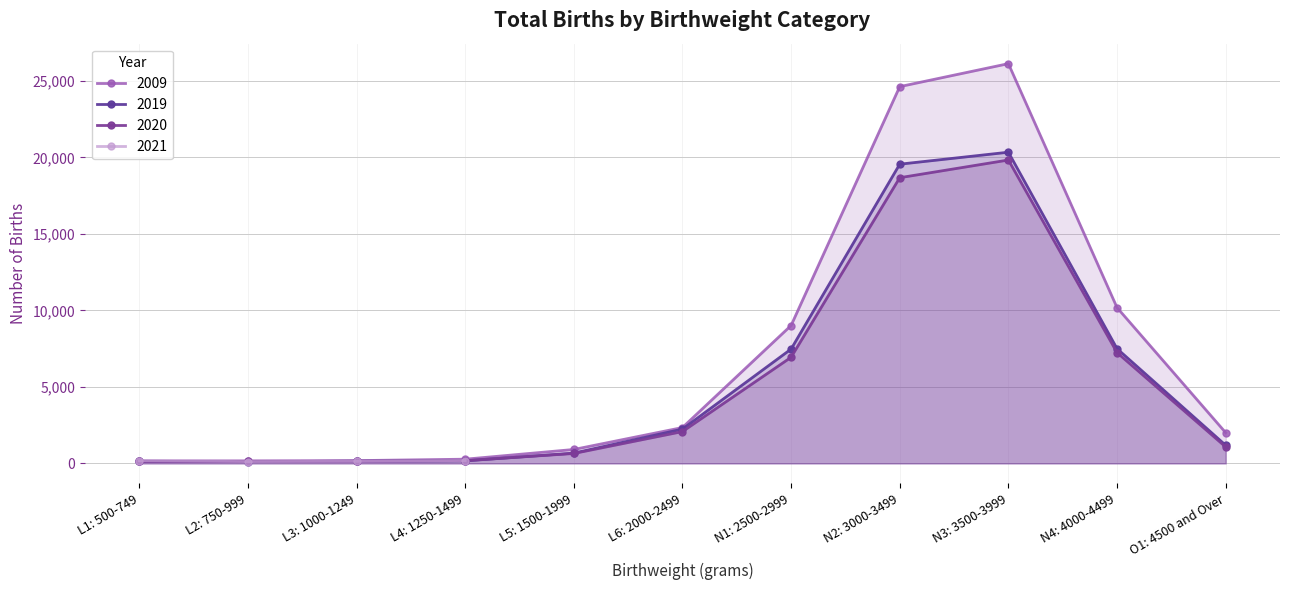

Reading left to right, list all the values displayed in this chart.

2009: L1: 500-749=161	L2: 750-999=166	L3: 1000-1249=181	L4: 1250-1499=274	L5: 1500-1999=909	L6: 2000-2499=2343	N1: 2500-2999=9015	N2: 3000-3499=24633	N3: 3500-3999=26135	N4: 4000-4499=10184	O1: 4500 and Over=2008
2019: L1: 500-749=138	L2: 750-999=113	L3: 1000-1249=142	L4: 1250-1499=166	L5: 1500-1999=671	L6: 2000-2499=2240	N1: 2500-2999=7474	N2: 3000-3499=19562	N3: 3500-3999=20345	N4: 4000-4499=7501	O1: 4500 and Over=1184
2020: L1: 500-749=130	L2: 750-999=124	L3: 1000-1249=137	L4: 1250-1499=177	L5: 1500-1999=648	L6: 2000-2499=2079	N1: 2500-2999=6937	N2: 3000-3499=18678	N3: 3500-3999=19835	N4: 4000-4499=7242	O1: 4500 and Over=1075